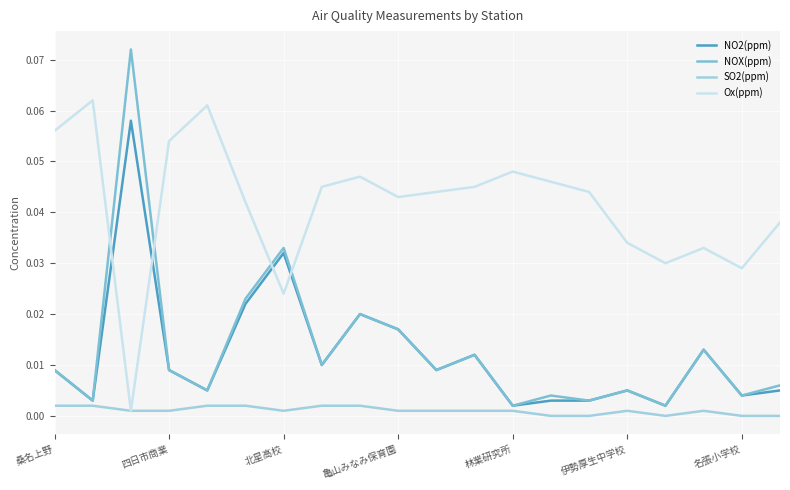

Which series has the largest total across all categories?

Ox(ppm)